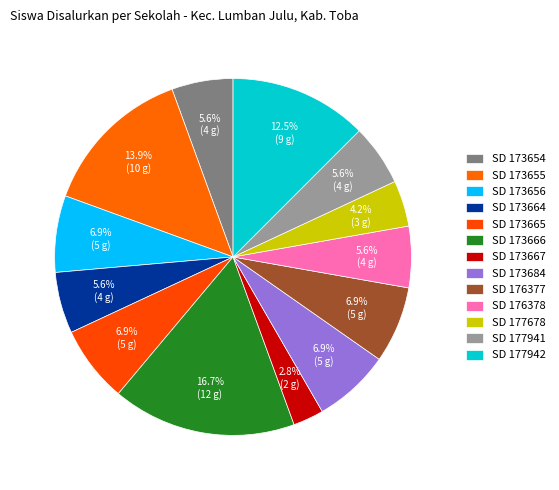

Count the number of slices in the pie.

13